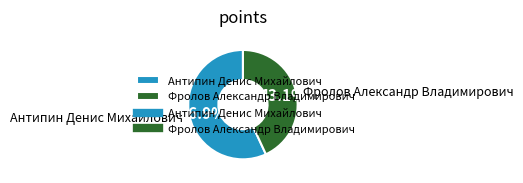

What is the smallest slice in the pie chart?

Фролов Александр Владимирович